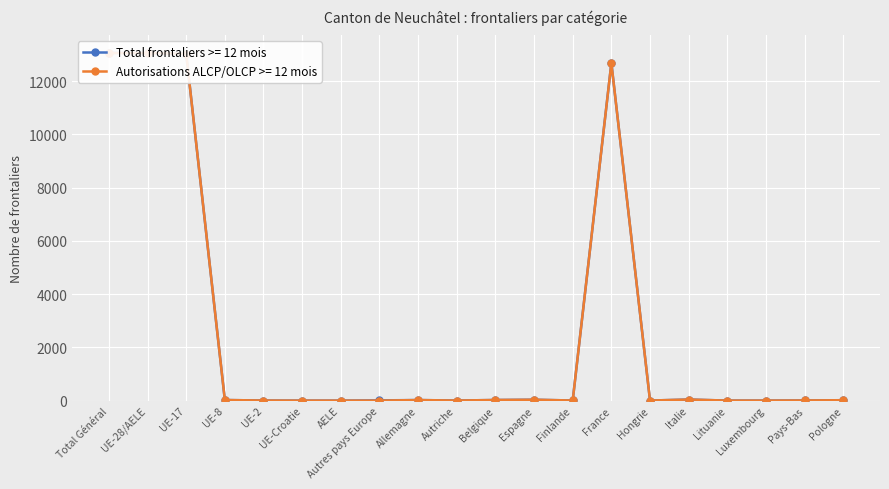

Between UE-8 and Allemagne, which is larger?

UE-8